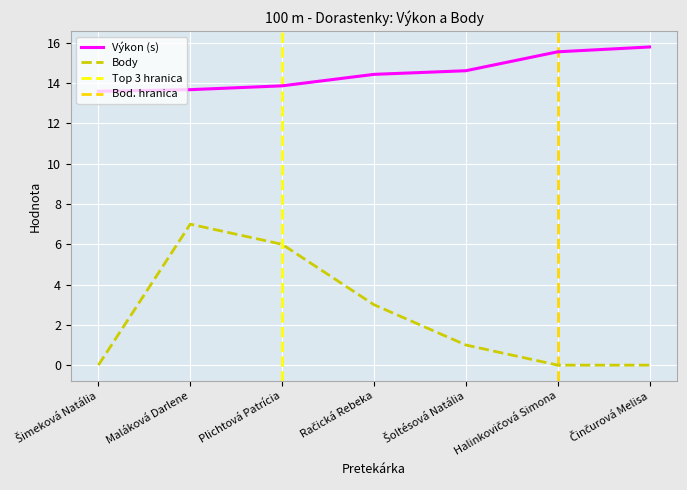

What is the difference between the Body values at Maláková Darlene and Šoltésová Natália?

6.0